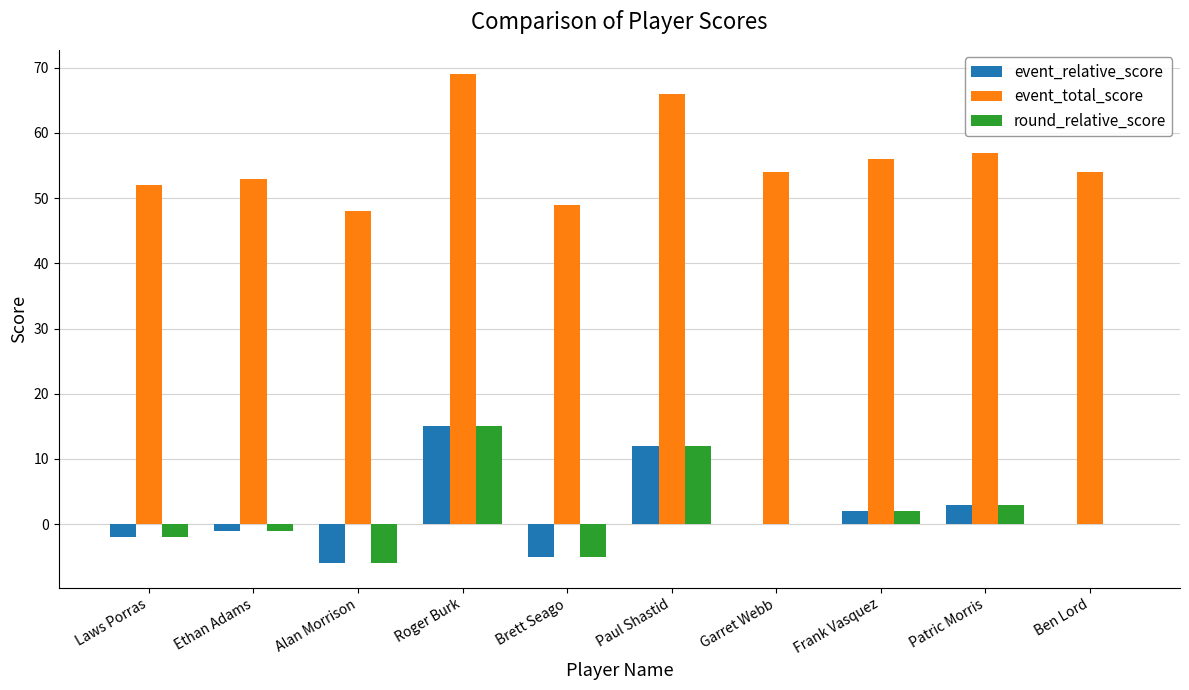

Does the chart contain stacked bars?

No